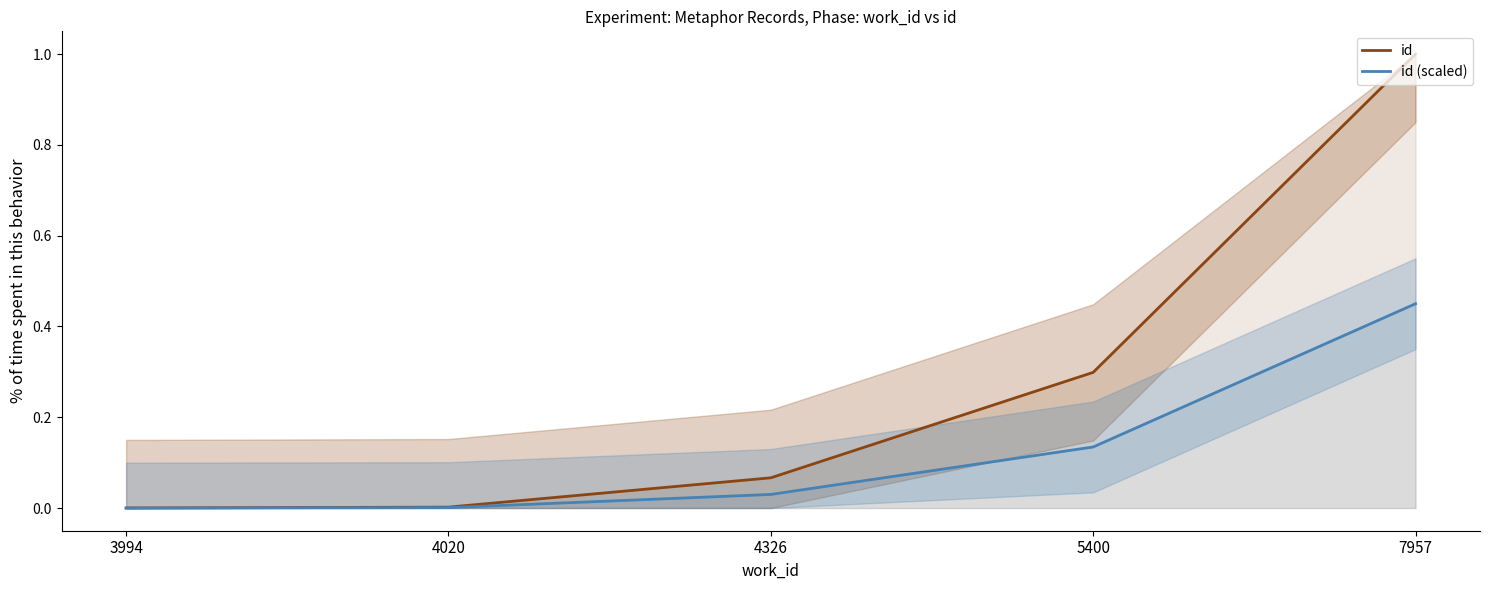

Reading left to right, extract all data points from this chart.

id: 3994=0.0	4020=0.0	4326=0.1	5400=0.3	7957=1.0
id (scaled): 3994=0.0	4020=0.0	4326=0.0	5400=0.1	7957=0.5